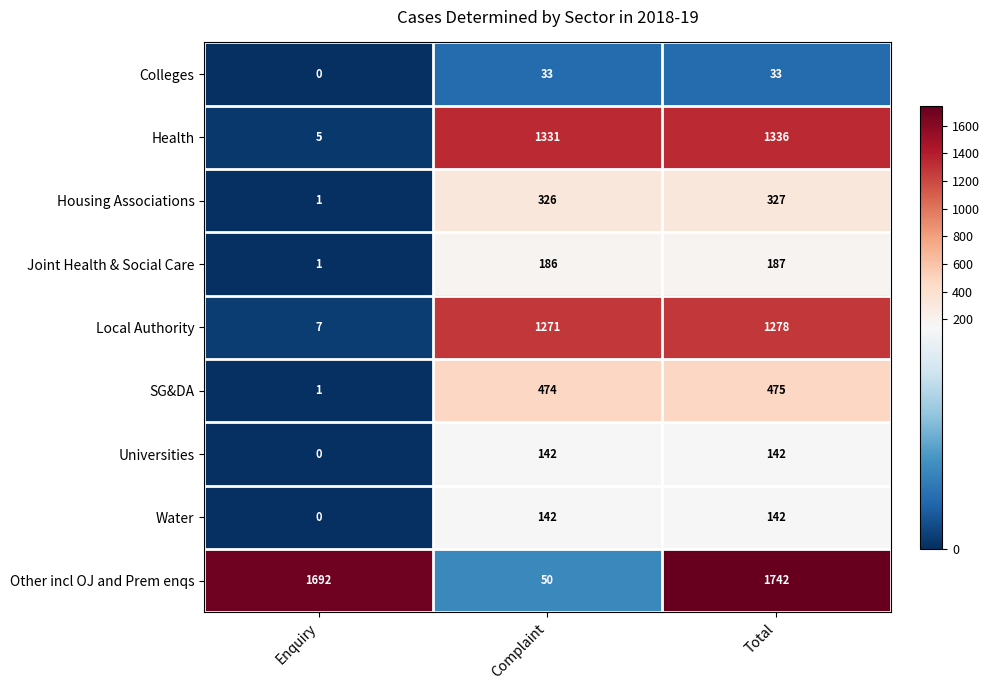

Rank the categories by Health value from lowest to highest.

Enquiry, Complaint, Total